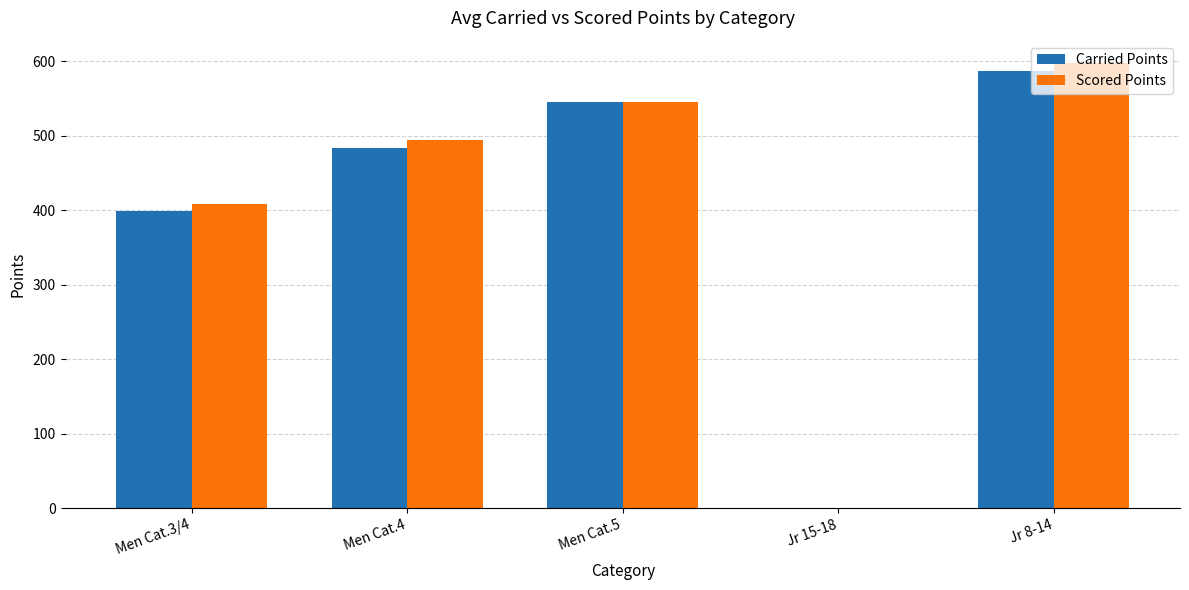

What is the sum of all Scored Points values?

2045.6